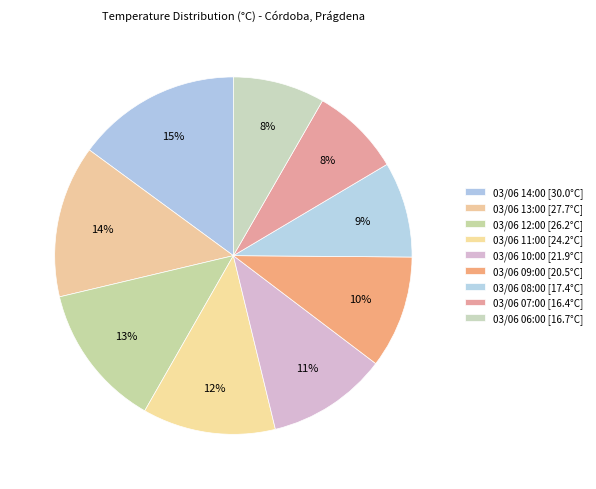

To the nearest percent, what portion does 03/06 06:00 represent?

8%